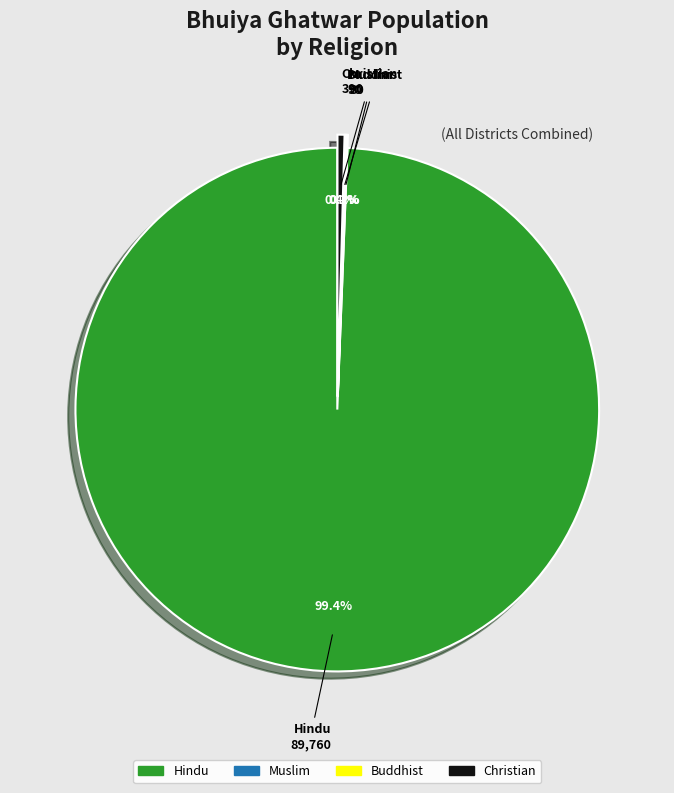

Does any single category account for the majority?

Yes